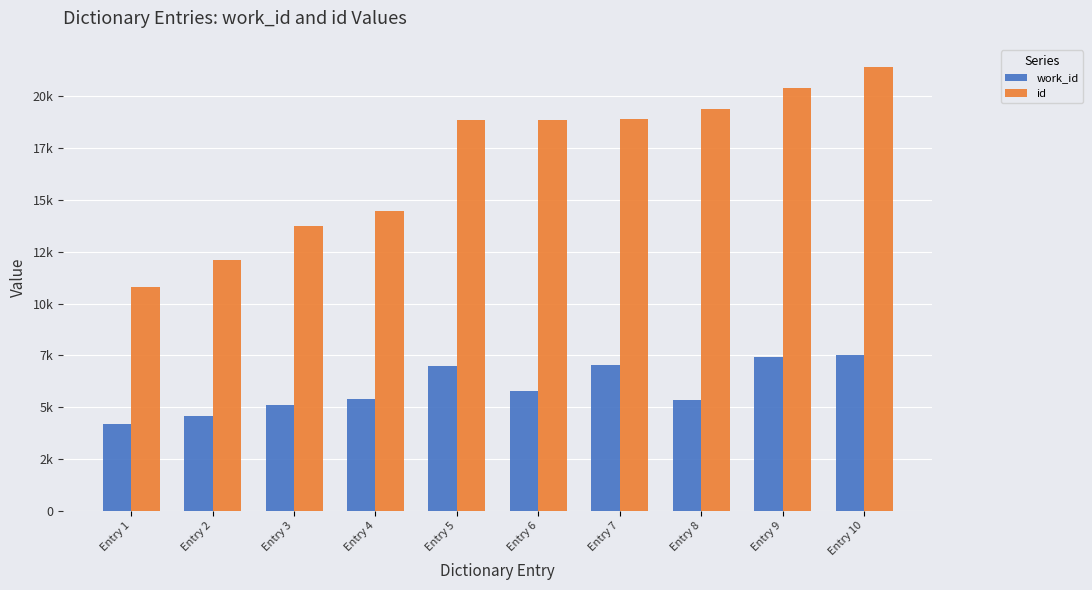

Are the bars horizontal?

No